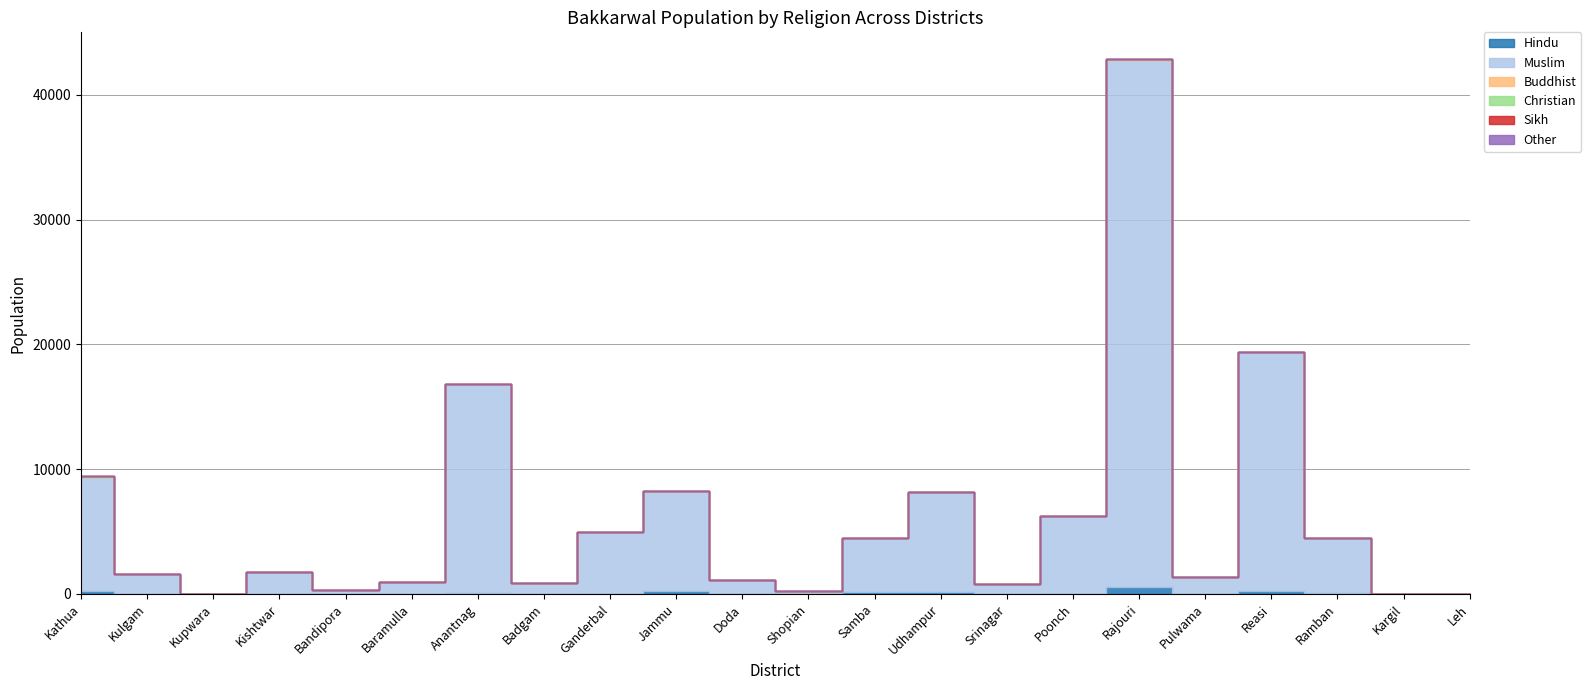

List the labels in order of Hindu value, smallest first.

Kulgam, Kupwara, Kishtwar, Bandipora, Baramulla, Shopian, Srinagar, Poonch, Pulwama, Kargil, Leh, Badgam, Ganderbal, Doda, Anantnag, Ramban, Samba, Udhampur, Jammu, Reasi, Kathua, Rajouri